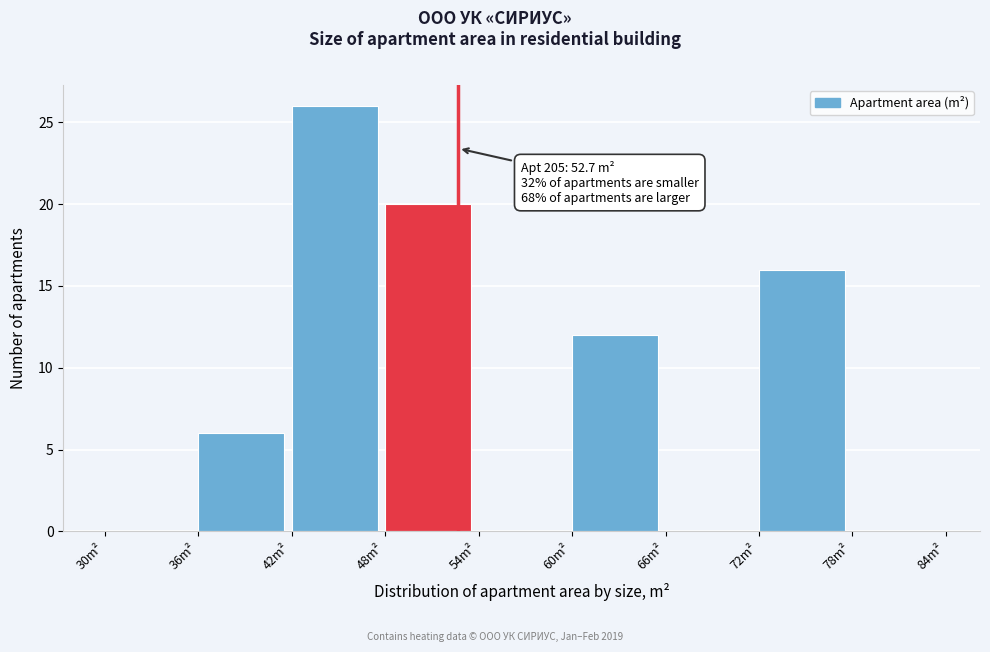

Which range on the x-axis has the tallest bar?

42 to 48